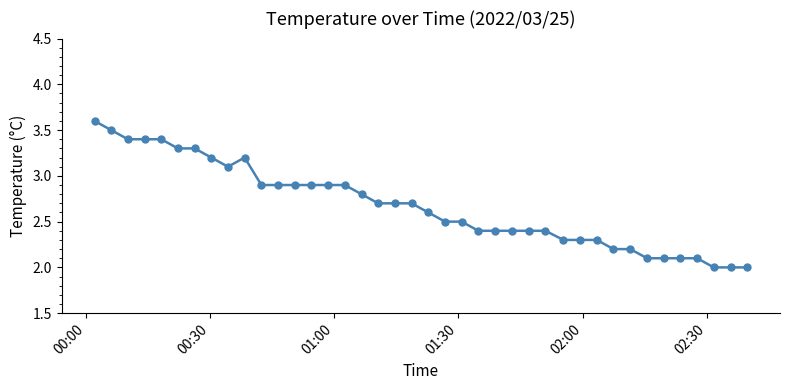

What is the difference between the maximum and second lowest values?

1.6